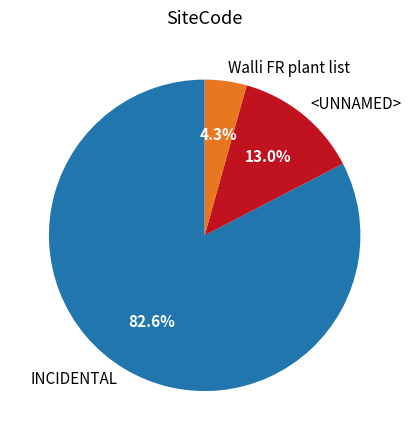

To the nearest percent, what is the combined percentage of INCIDENTAL and Walli FR plant list?

87%